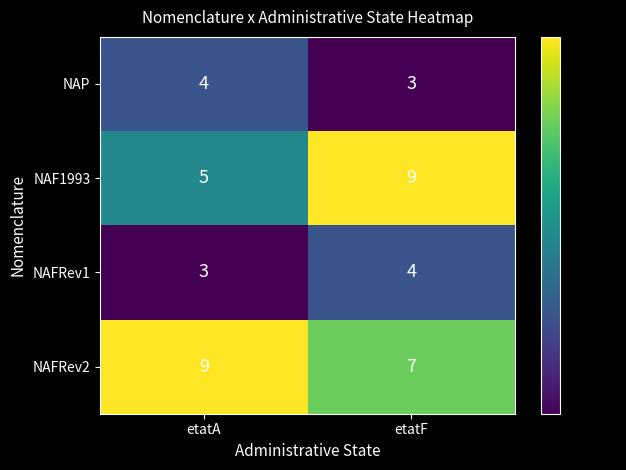

At which label is NAFRev1 closest to 3?

etatA